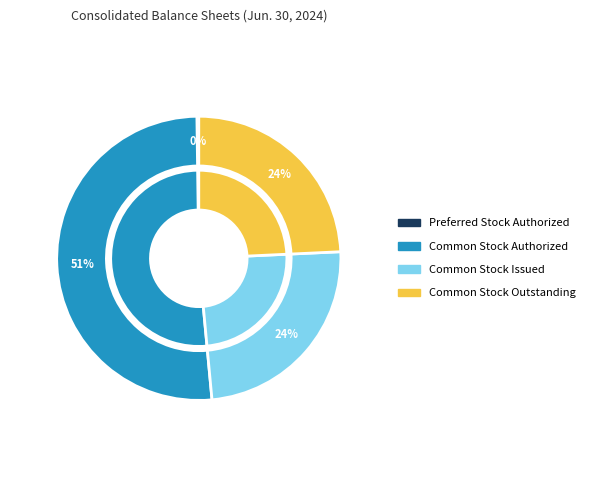

To the nearest percent, what is the difference between the largest and smallest slice percentages?

51%